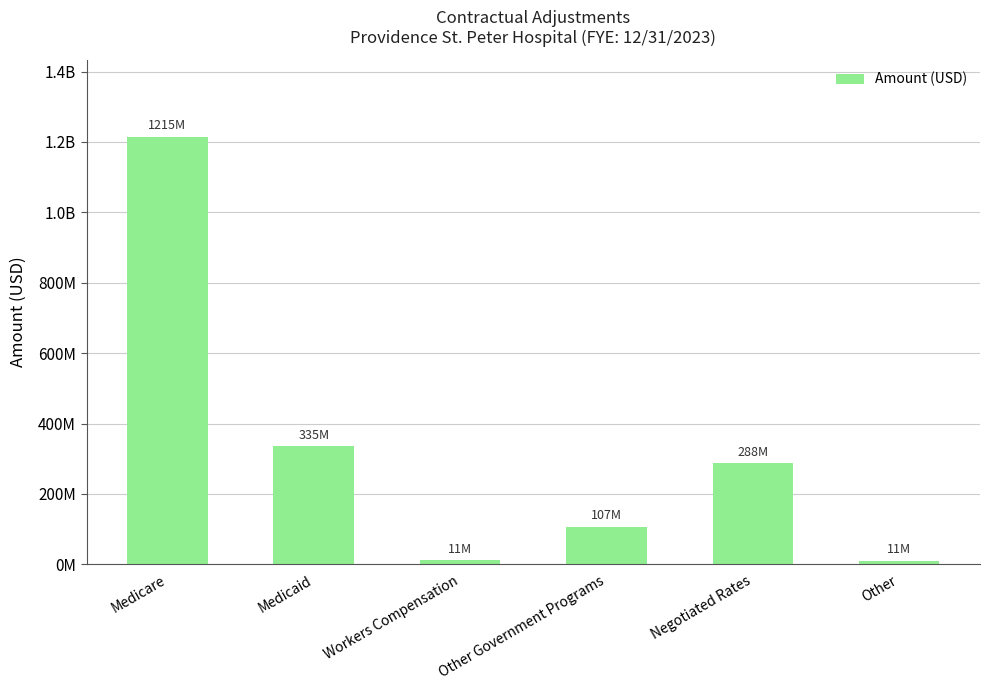

What is the average value?

327952240